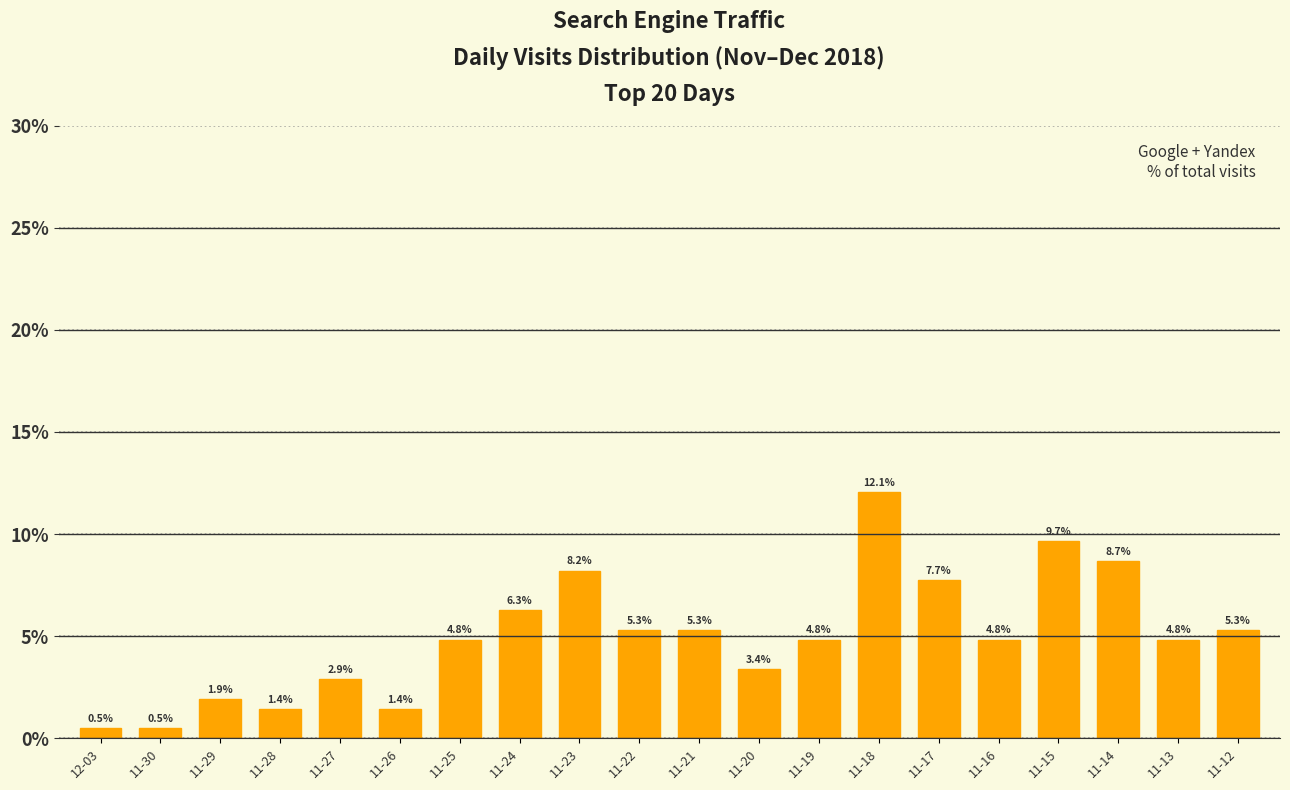

Which label corresponds to the largest value in the chart?

11-18